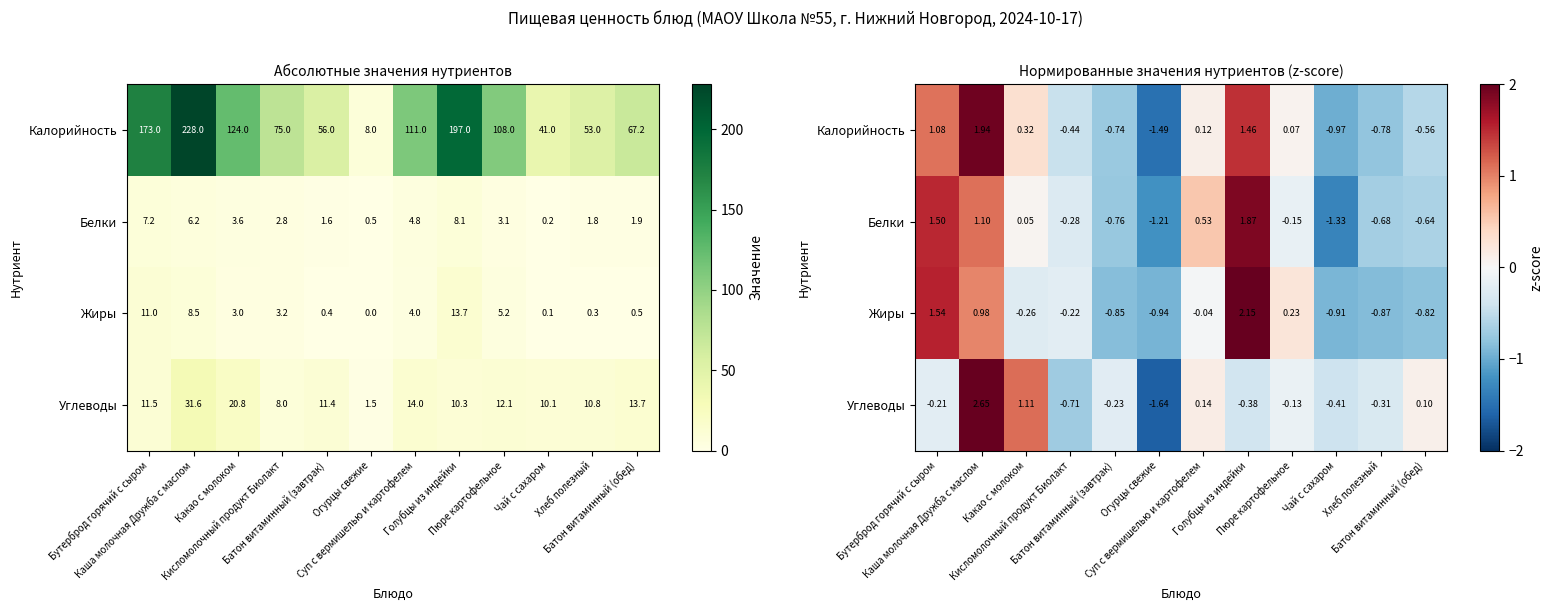

The value of Жиры at Батон витаминный (обед) is -1.2. True or false?

False